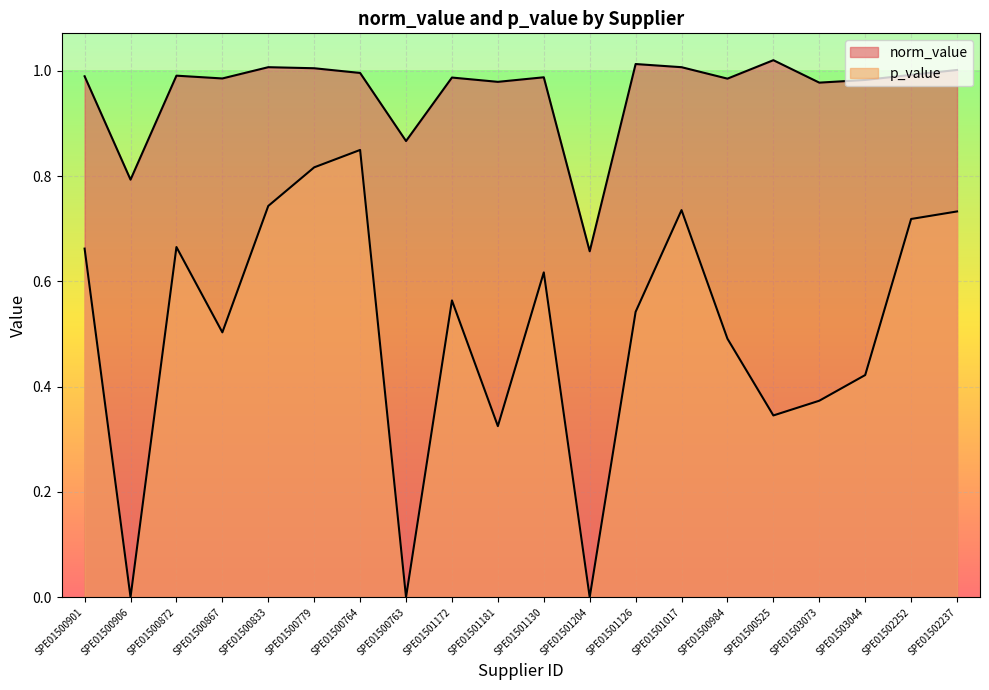

What is the label of the 18th point from the right?

SPE01500872